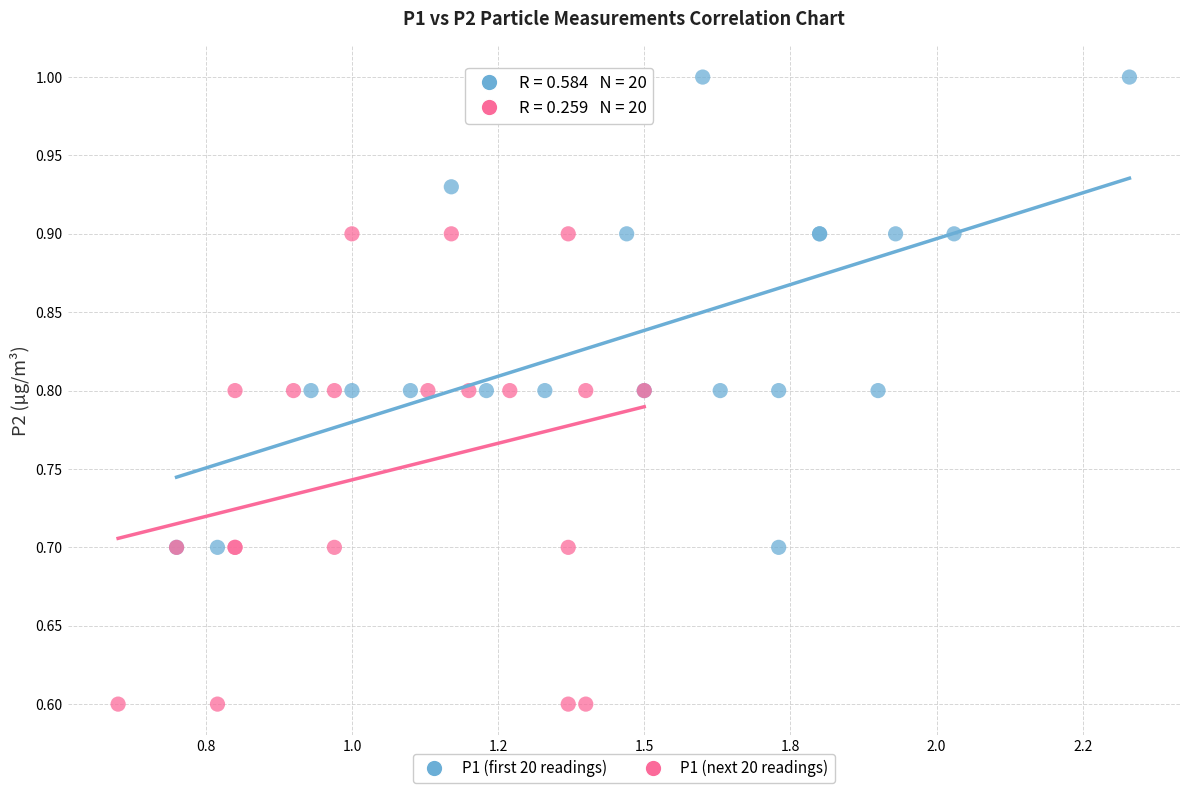

Which series reaches the maximum Y coordinate?

P1 (first 20 readings)